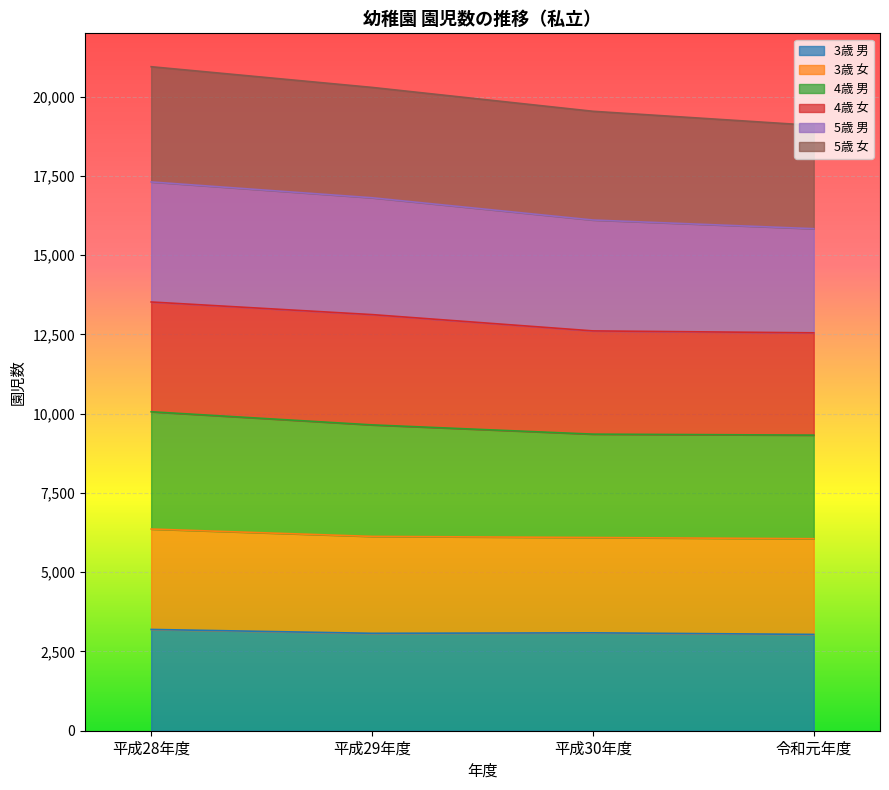

Read the 3歳 男 value at 平成30年度.

3088